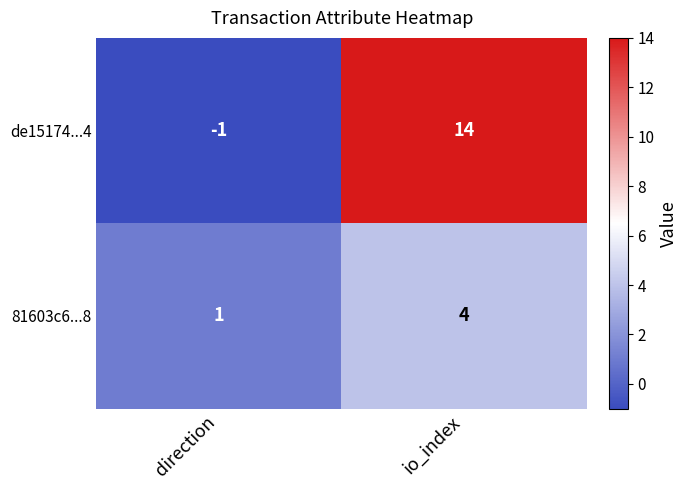

What is the maximum value shown in the chart?

14